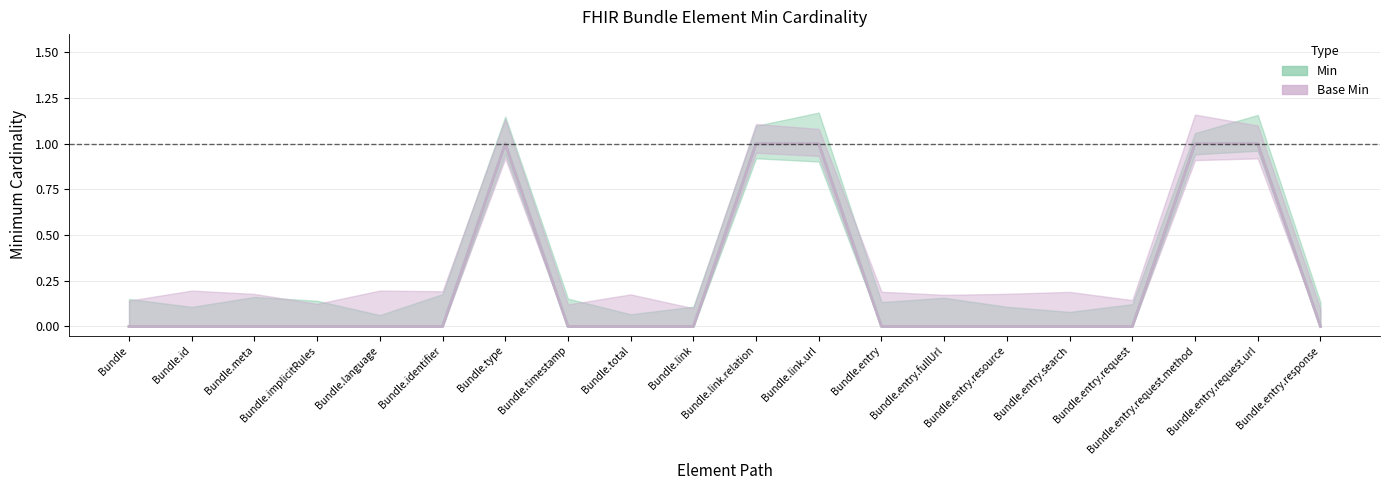

True or false: Min and Base Min cross at least once.

False